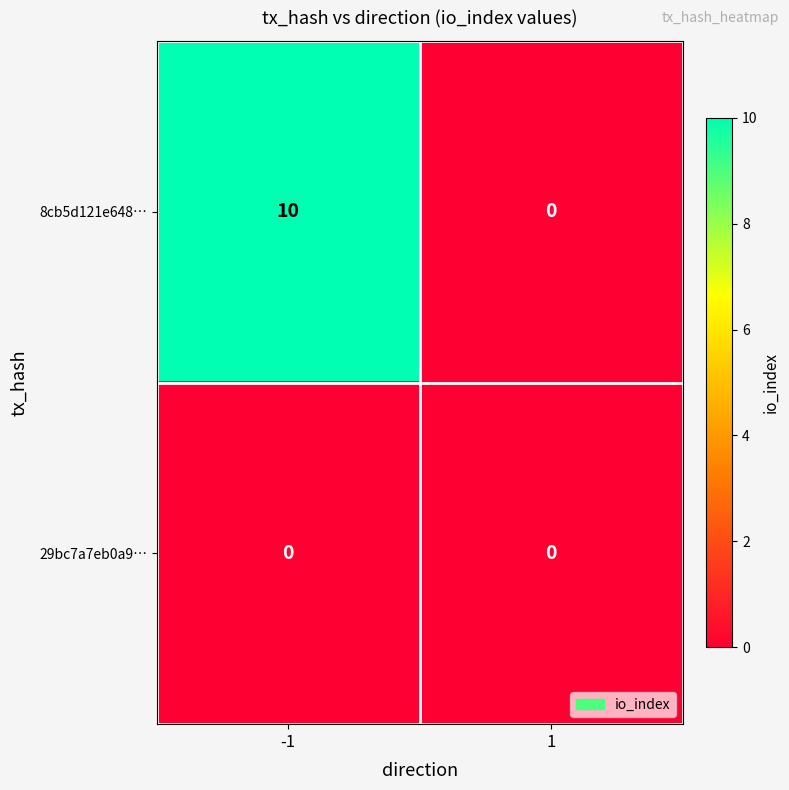

What is the average value of the 8cb5d121e648… series?

5